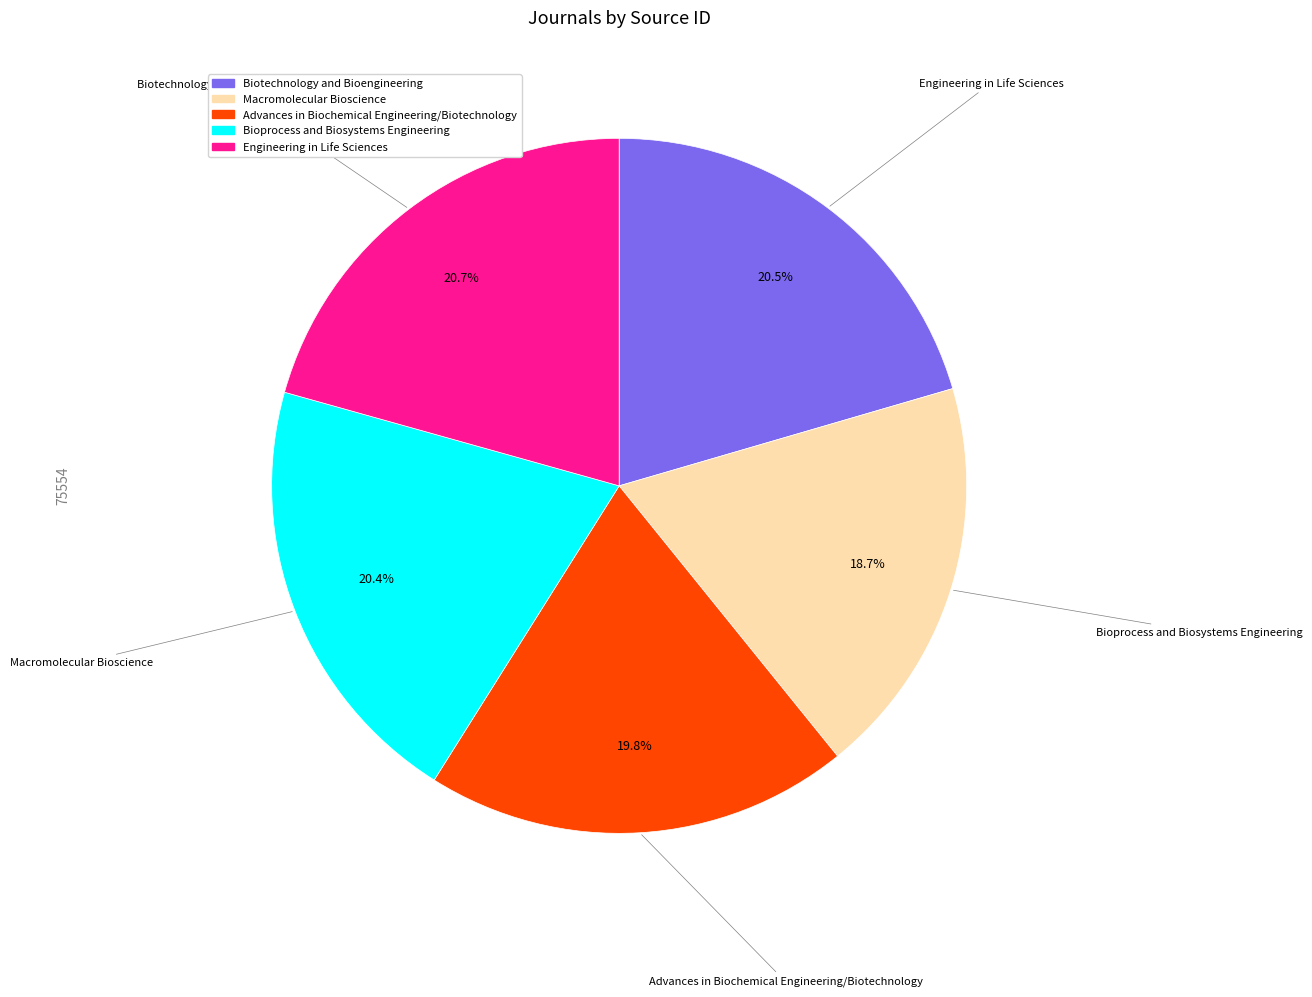

To the nearest percent, what percentage of the pie is Macromolecular Bioscience?

19%